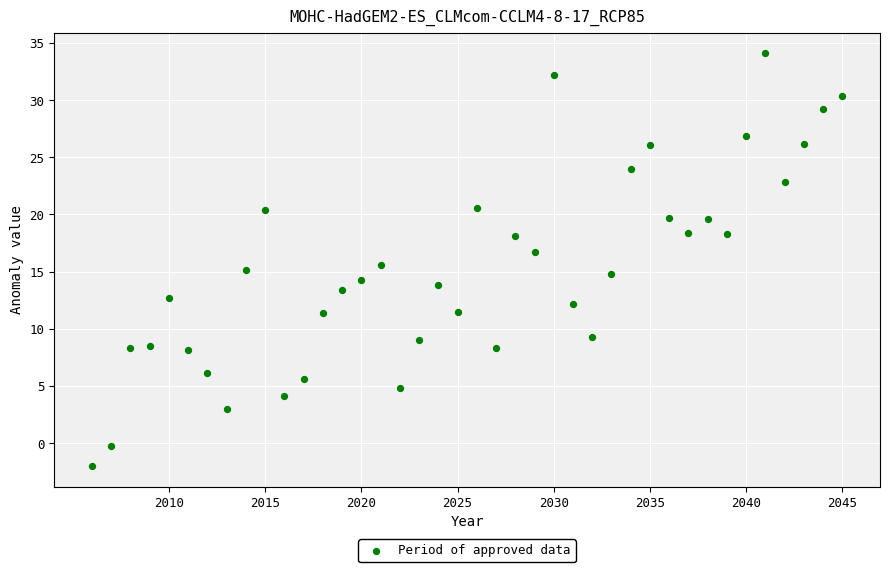

What is the range of X values (max minus min)?

39.0